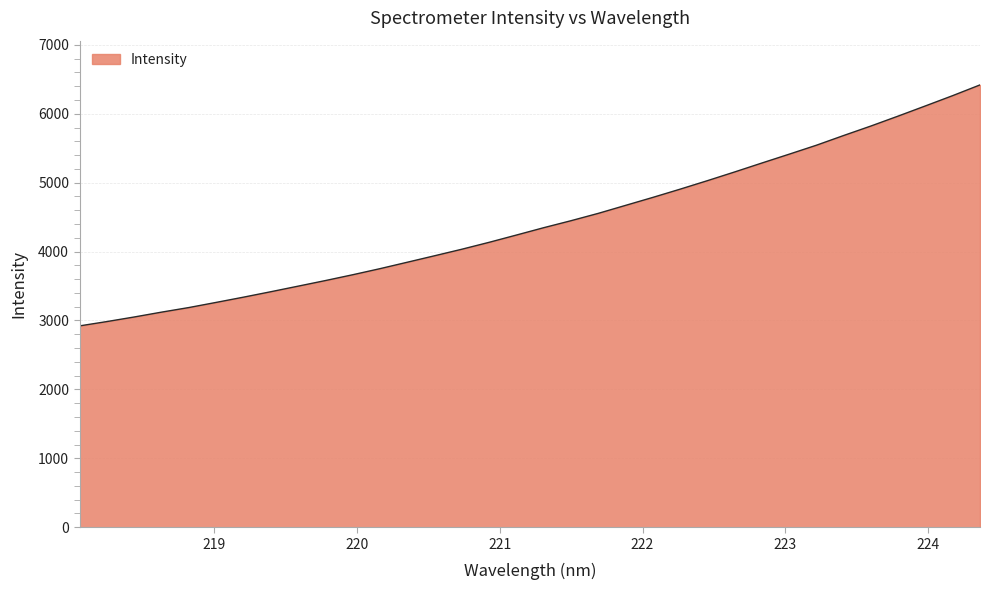

What is the greatest value displayed?

6418.5